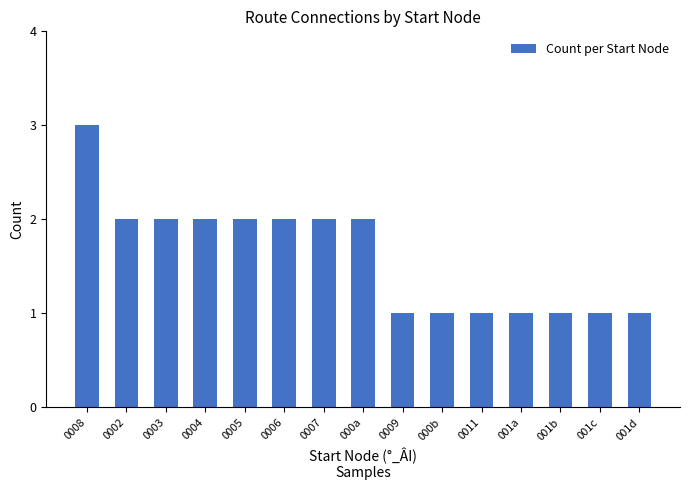

How many values are between 1 and 2?

14